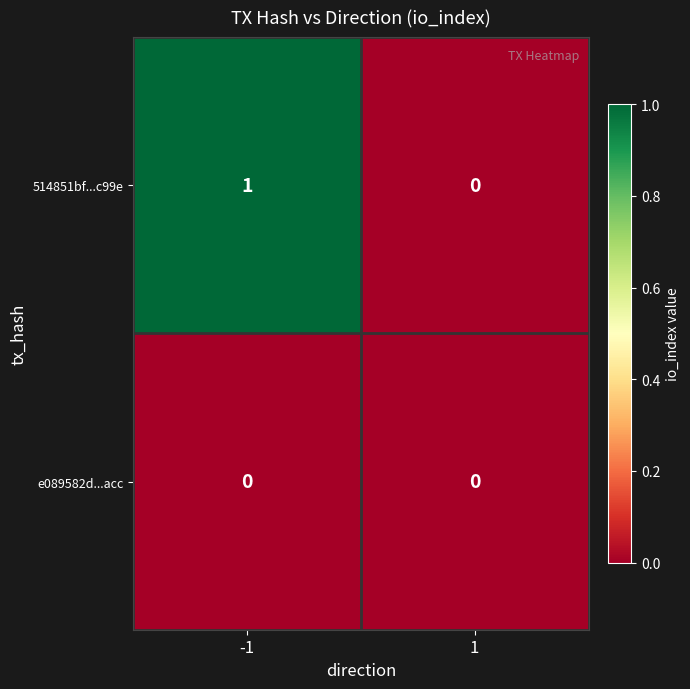

At -1, list the series in order from largest to smallest.

514851bf...c99e, e089582d...acc